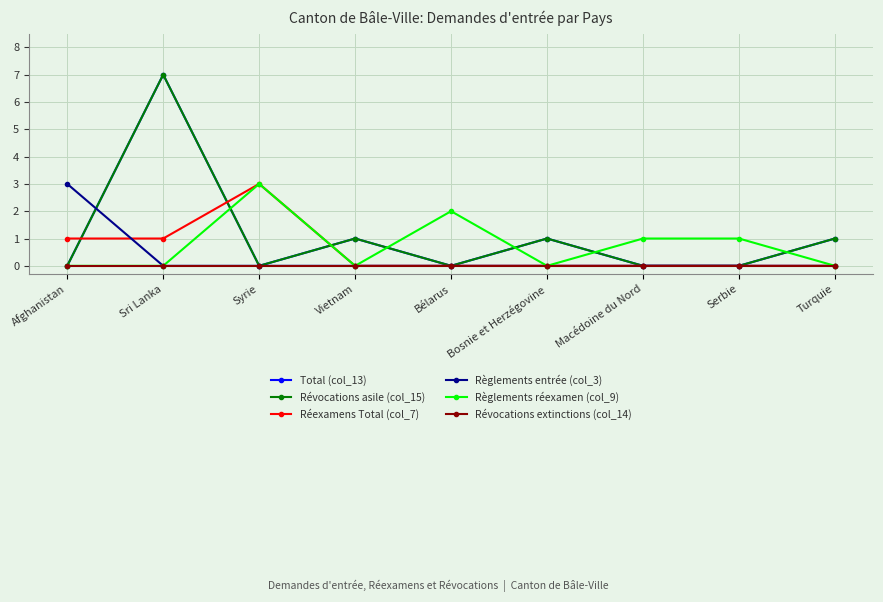

Is this an area chart (filled region under the line)?

No